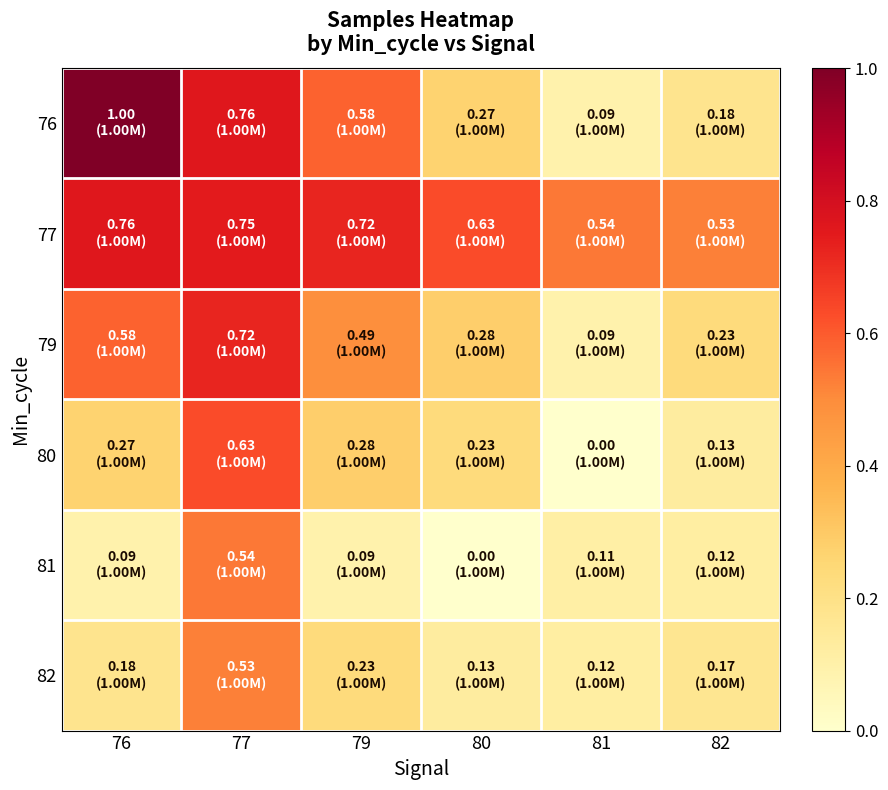

Which series changed the most between 76 and 77?

81